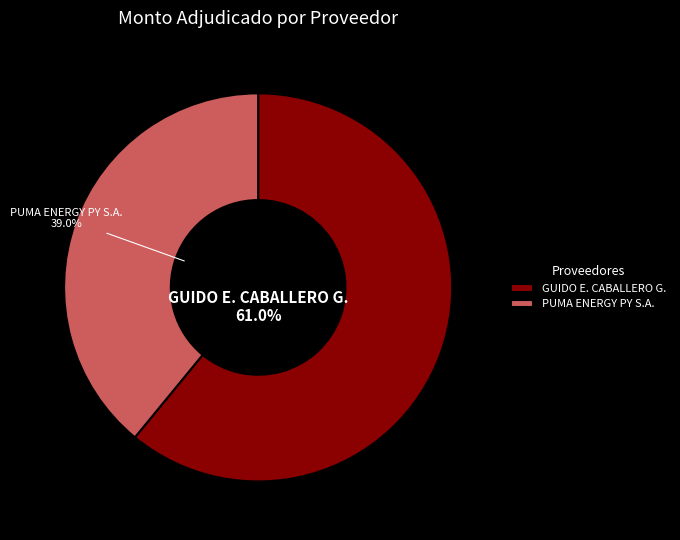

What is the largest slice in the pie chart?

GUIDO E. CABALLERO G.